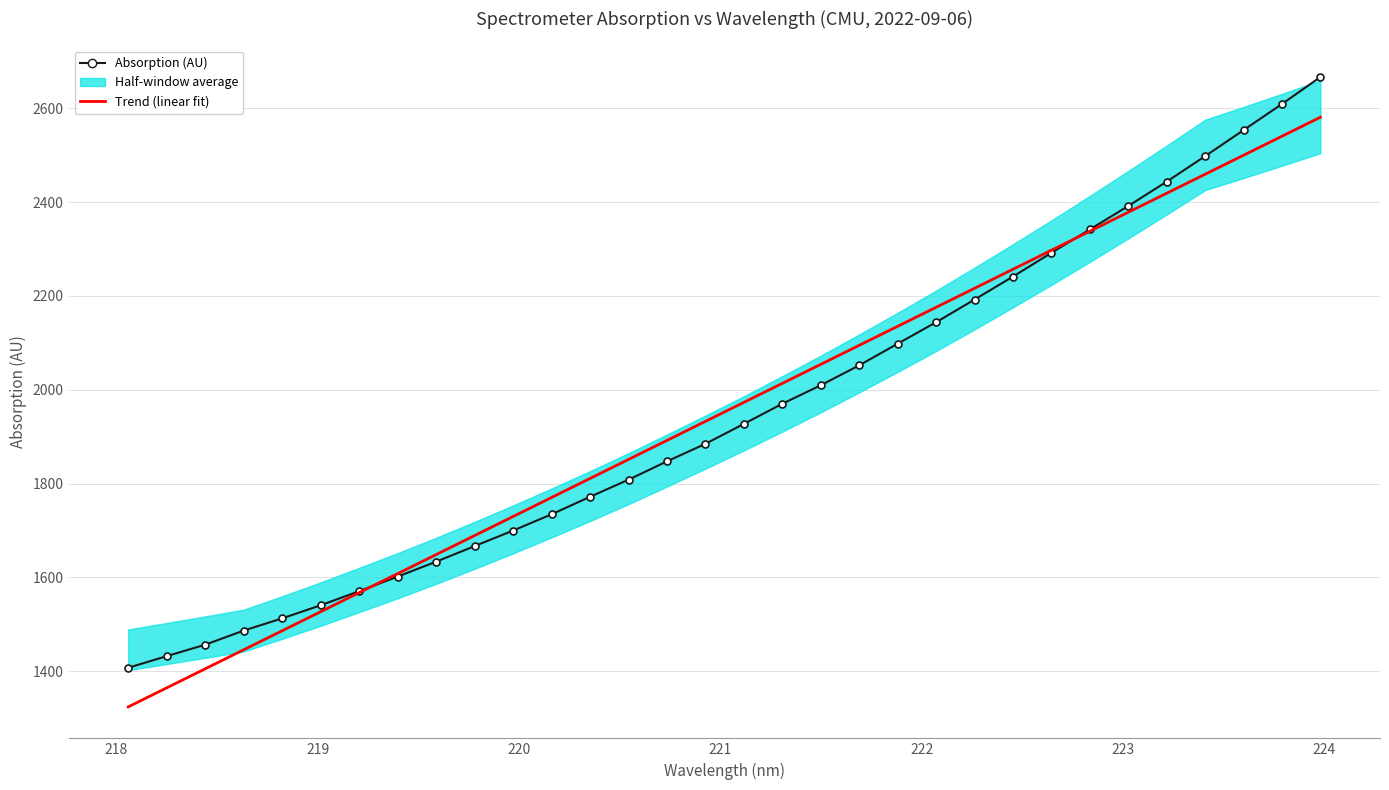

Which series has the largest range (max minus min)?

Absorption (AU)